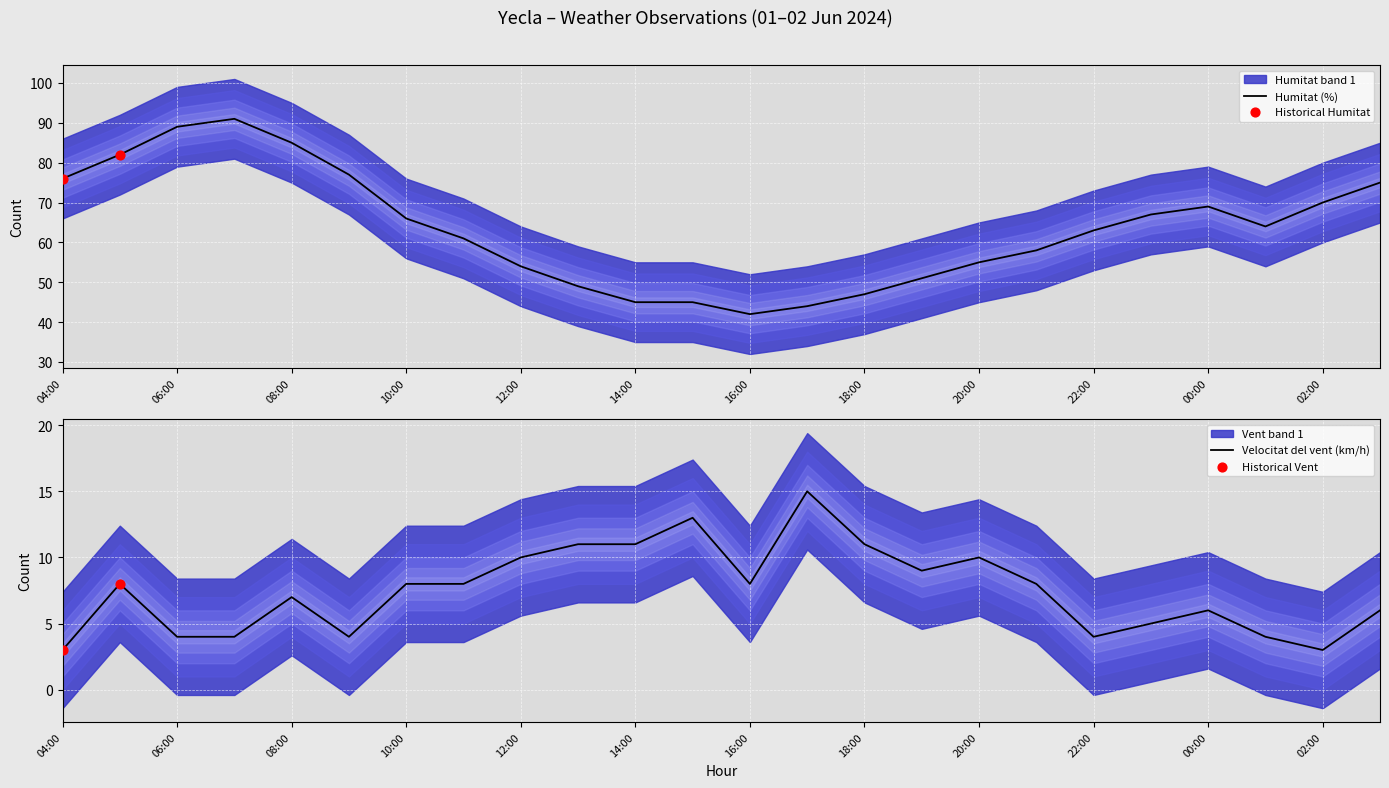

Which series reaches the maximum Y coordinate?

Humitat (%)